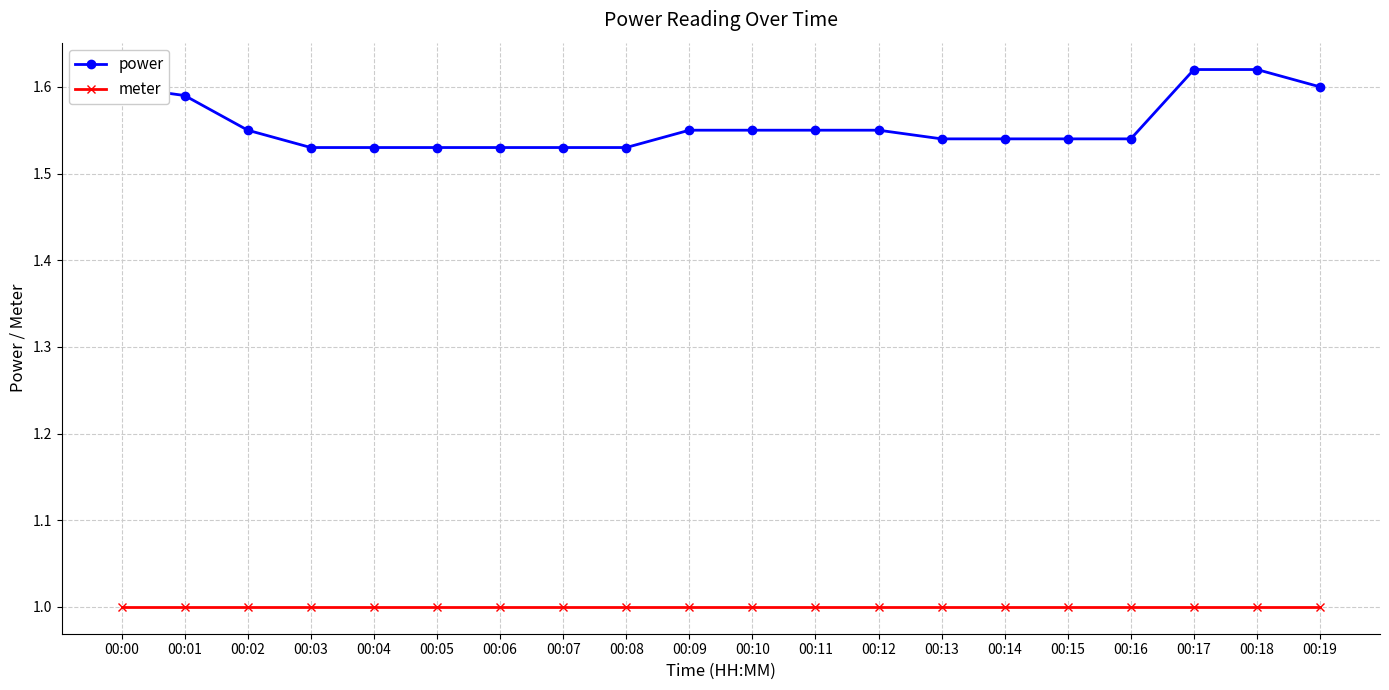

What is the value of the meter point at the 12th from the left?

1.0